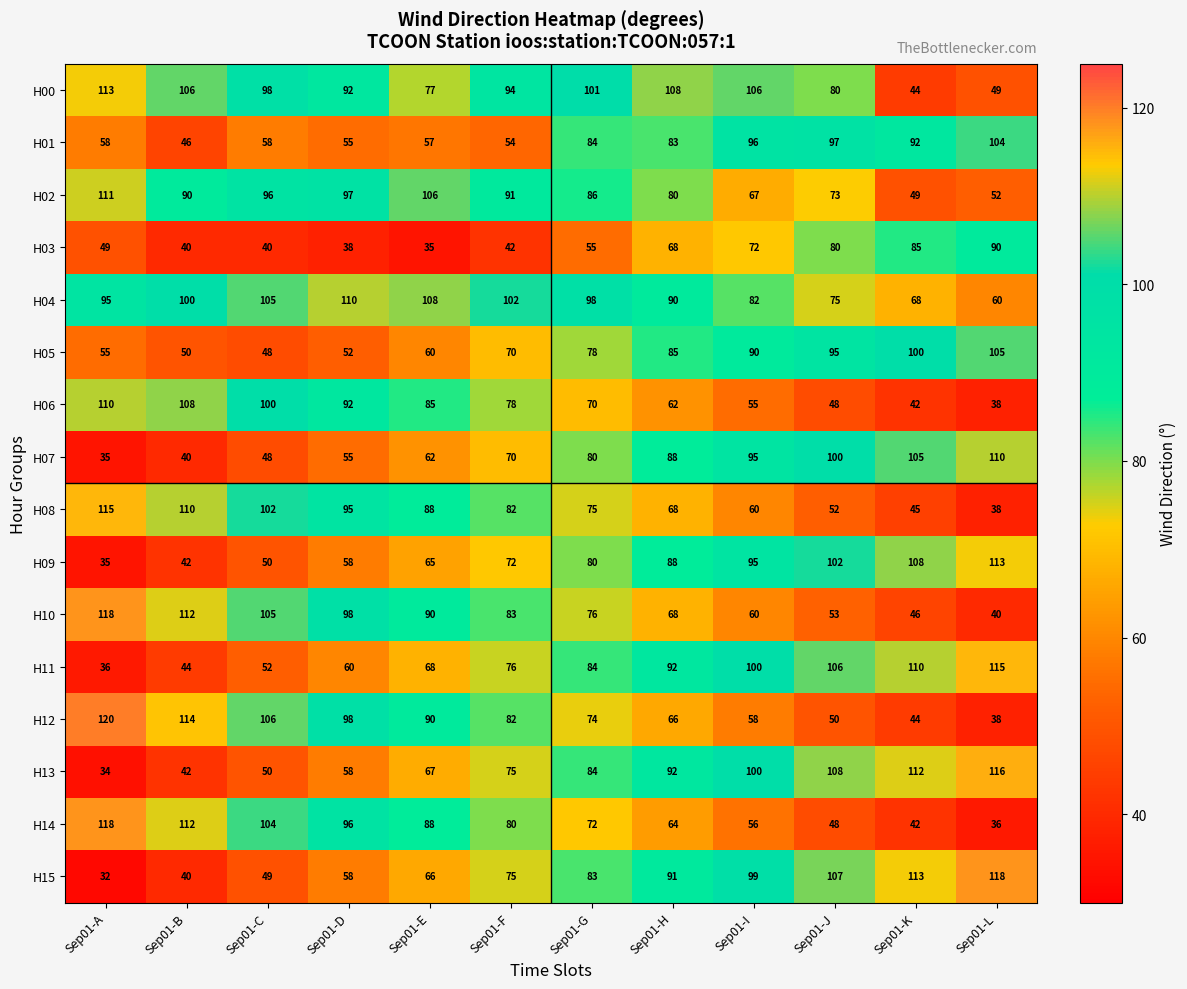

What is the difference between the highest and lowest values at Sep01-D?

72